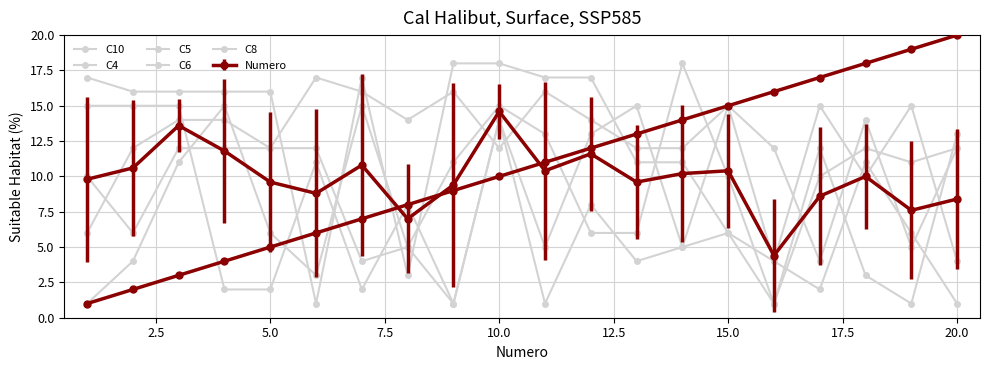

True or false: C6 has more than 0 points higher than both neighbors.

True